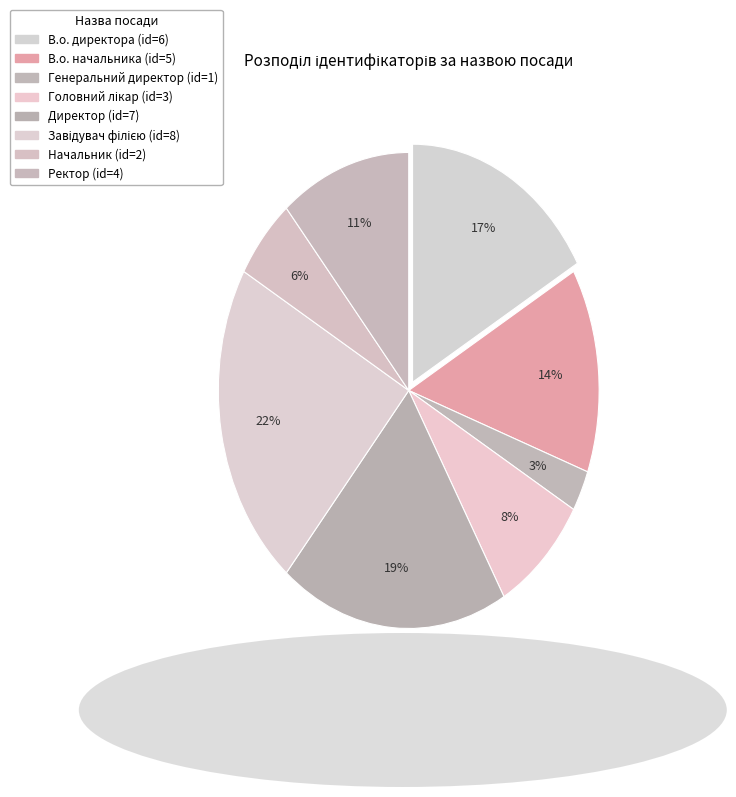

Which slice is the largest?

Завідувач філією